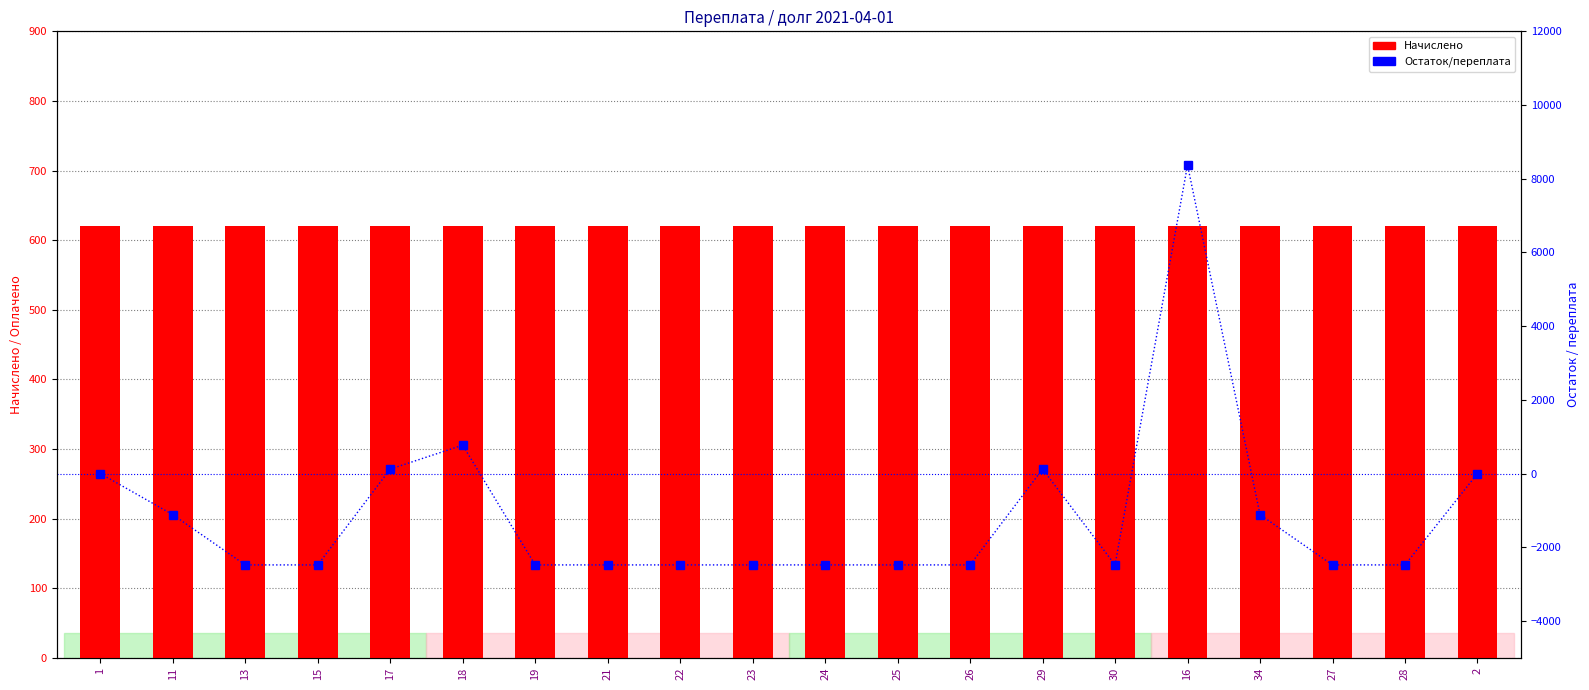

What is the lowest value of the Остаток/переплата series?

-2480